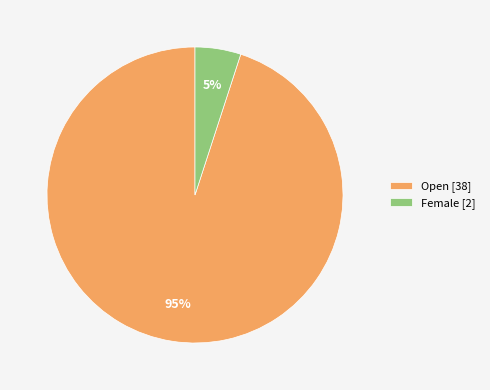

Is there a majority slice in this chart?

Yes